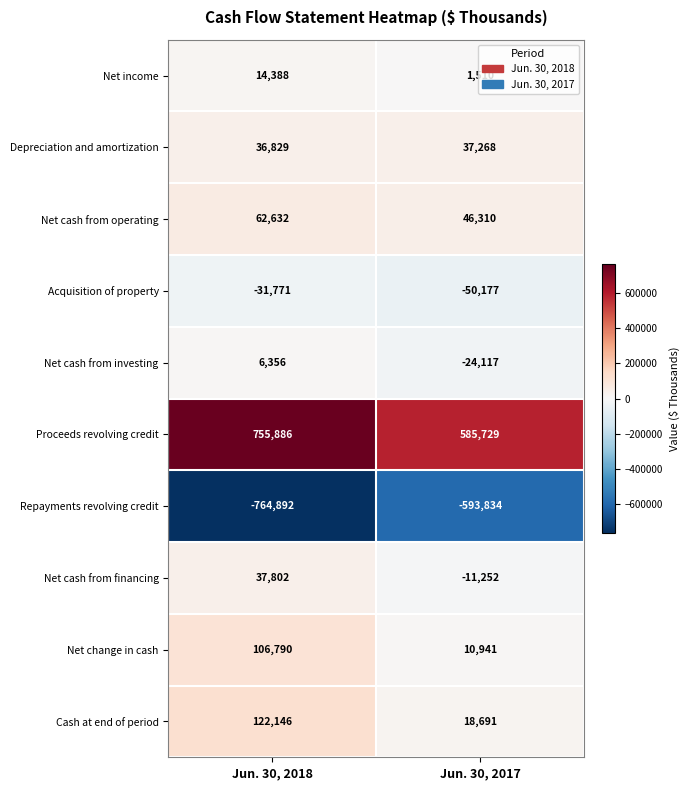

Rank the series by their maximum value, from lowest to highest.

Repayments revolving credit, Acquisition of property, Net cash from investing, Net income, Depreciation and amortization, Net cash from financing, Net cash from operating, Net change in cash, Cash at end of period, Proceeds revolving credit